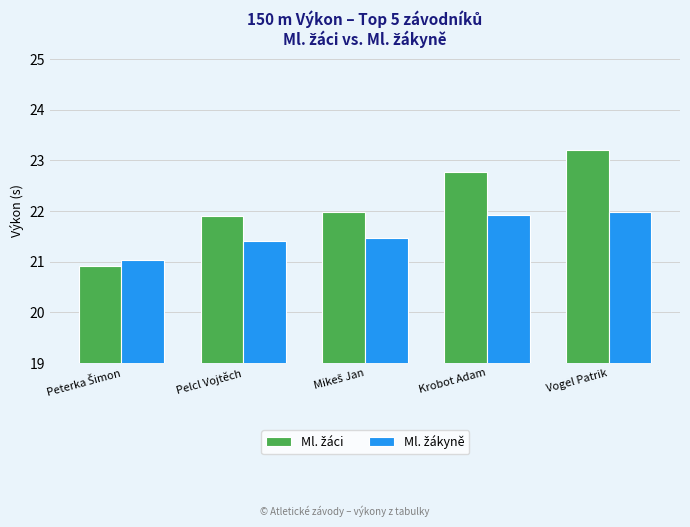

What is the smallest value displayed?

20.9